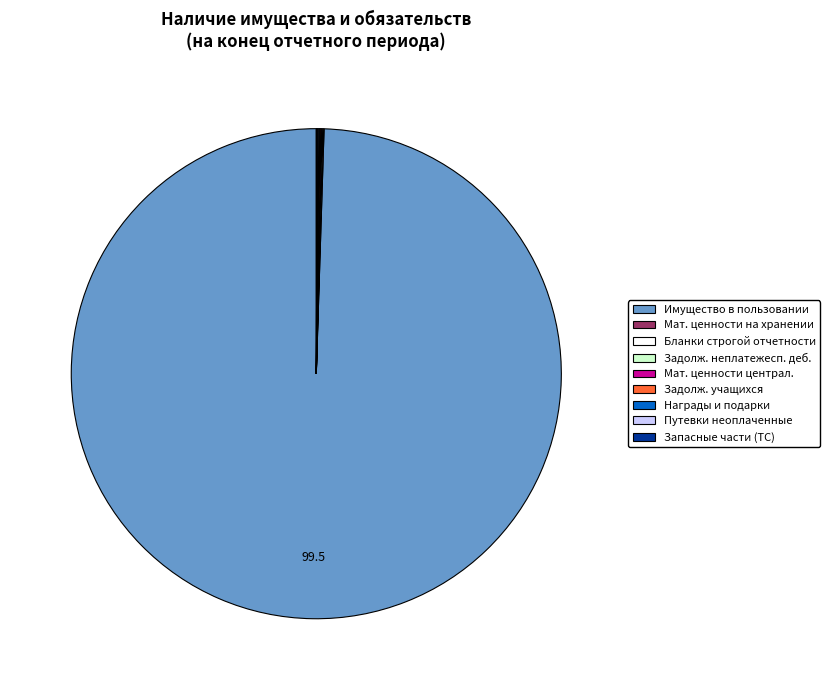

Which category accounts for the majority?

Имущество в пользовании